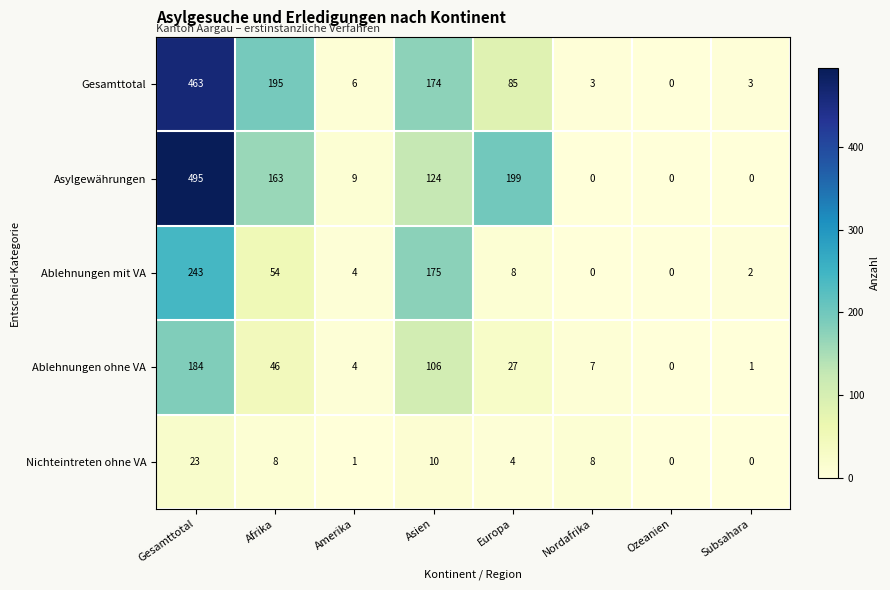

What is the sum of the Nichteintreten ohne VA values at Afrika and Subsahara?

8